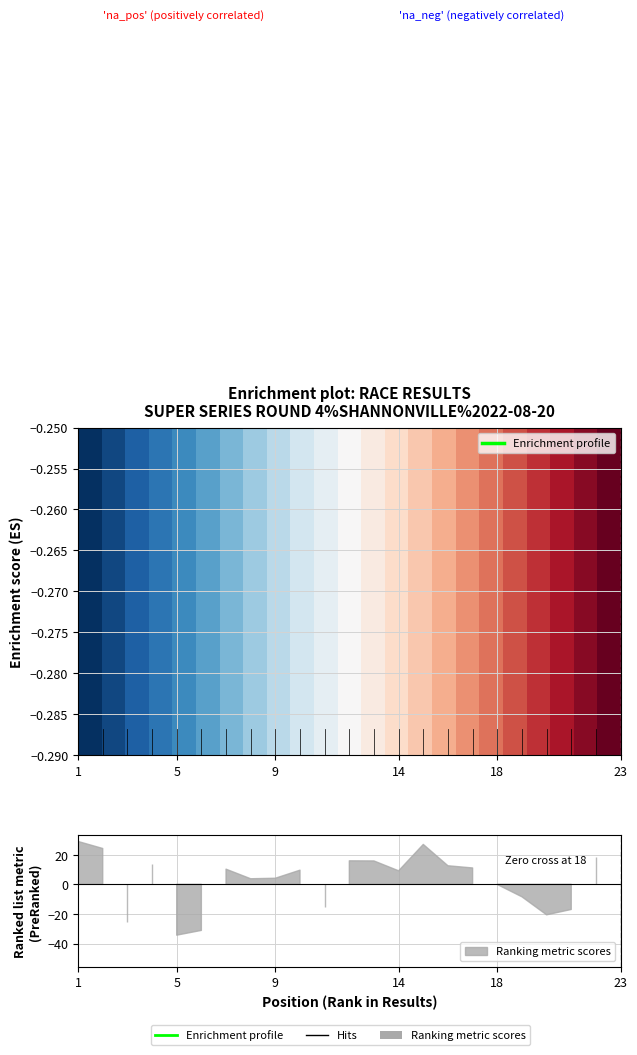

How many lines are shown in the chart?

2